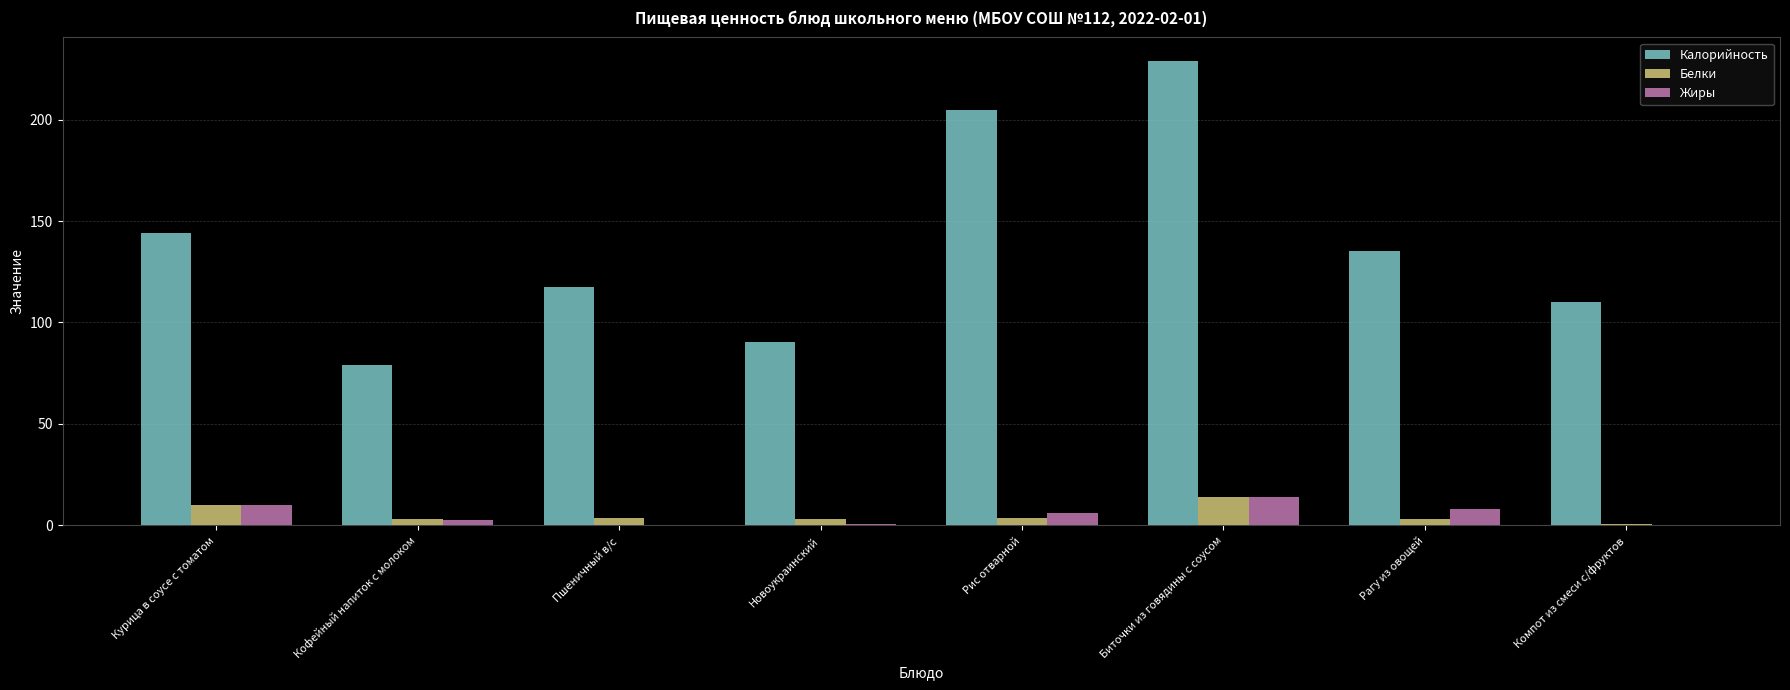

Between Кофейный напиток с молоком and Компот из смеси с/фруктов, which series saw the biggest shift?

Калорийность